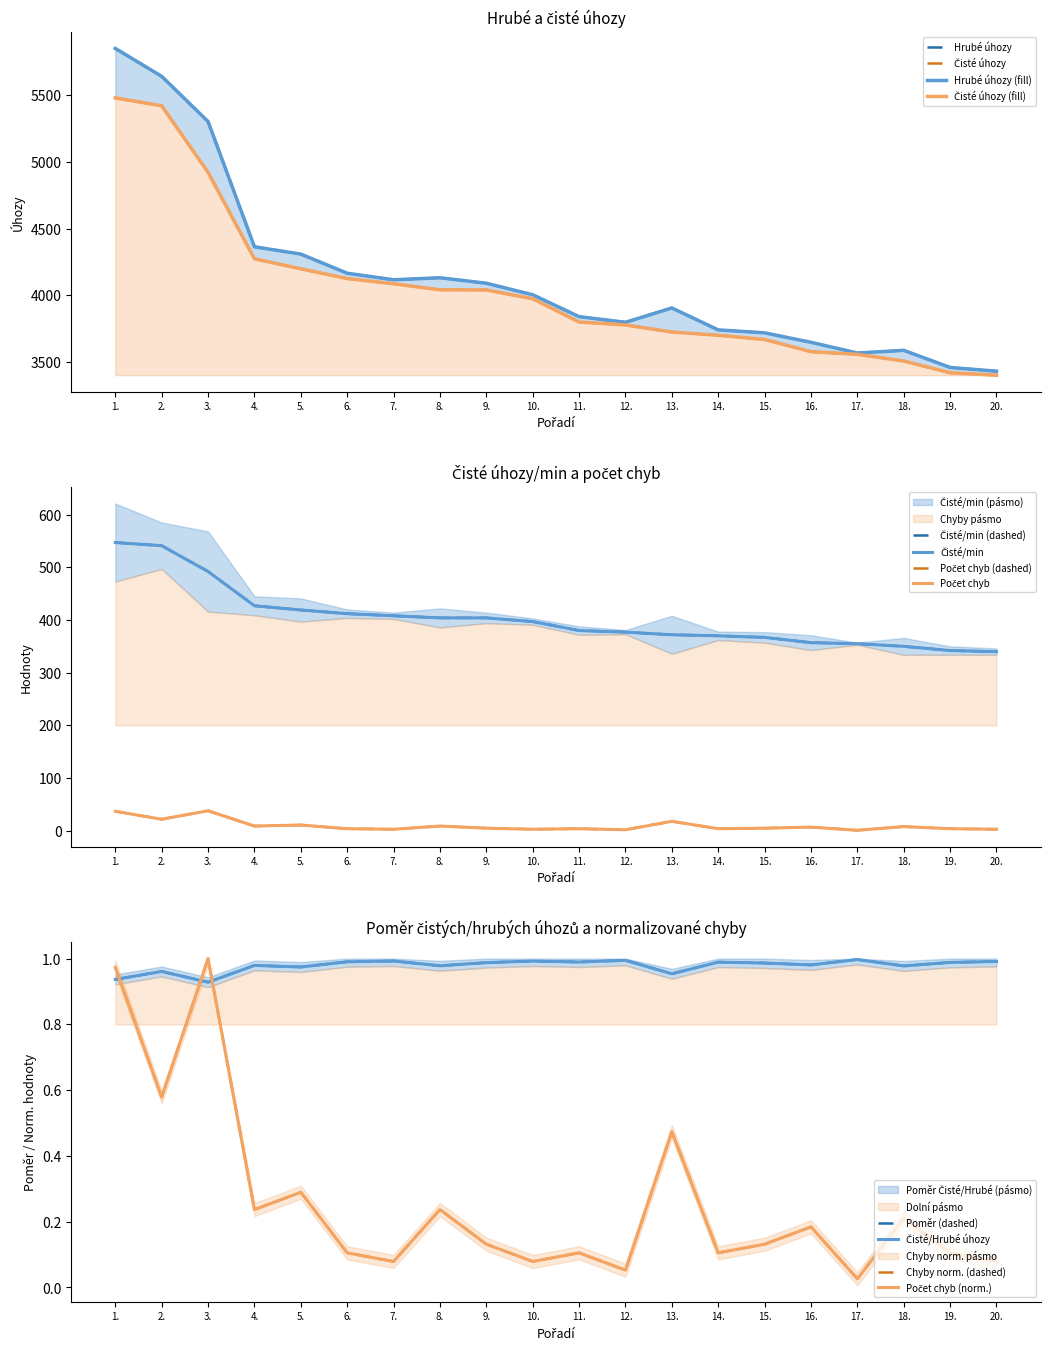

True or false: Hrubé úhozy and Počet chyb intersect in this chart.

False